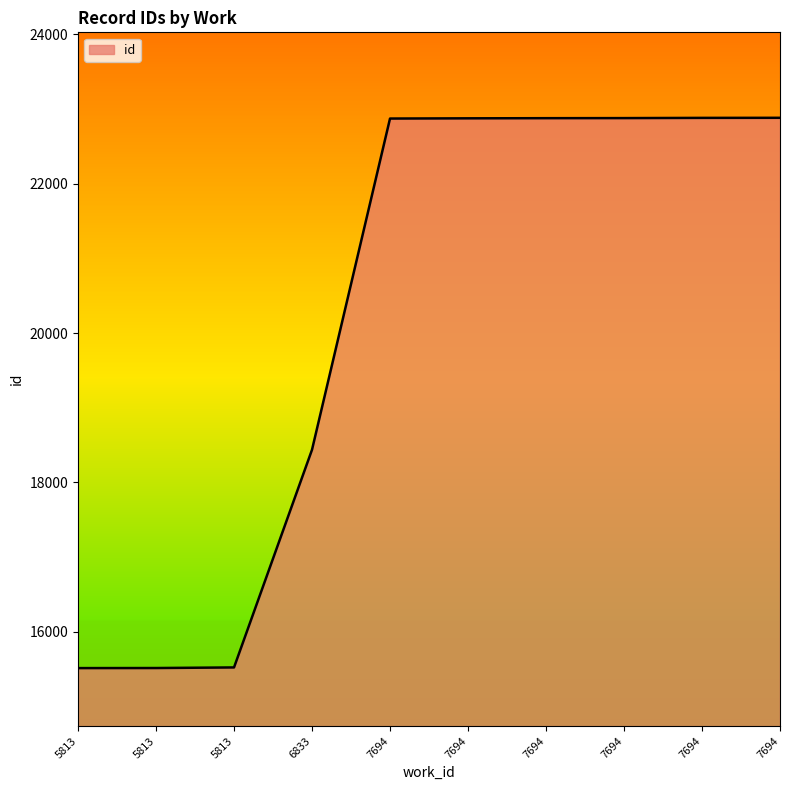

How many lines are shown in the chart?

1